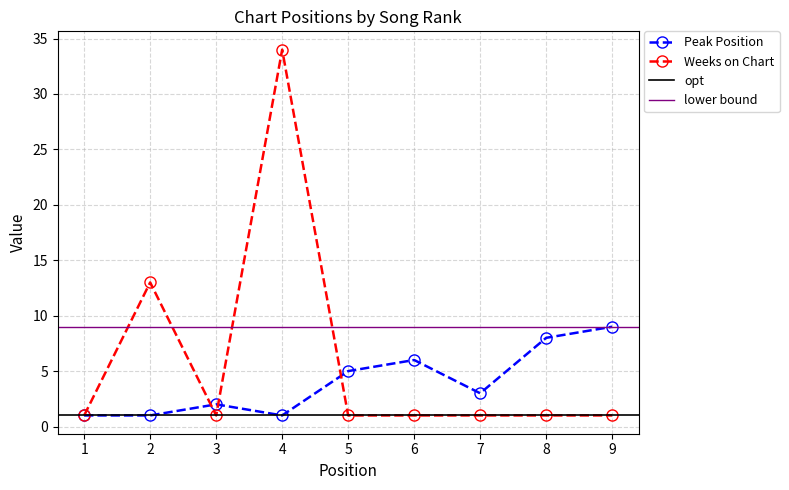

What is the value of the Peak Position point at the 4th from the left?

1